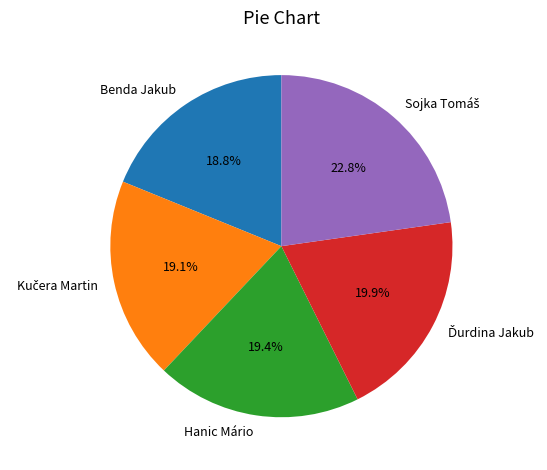

To the nearest percent, what is the average slice percentage?

20%